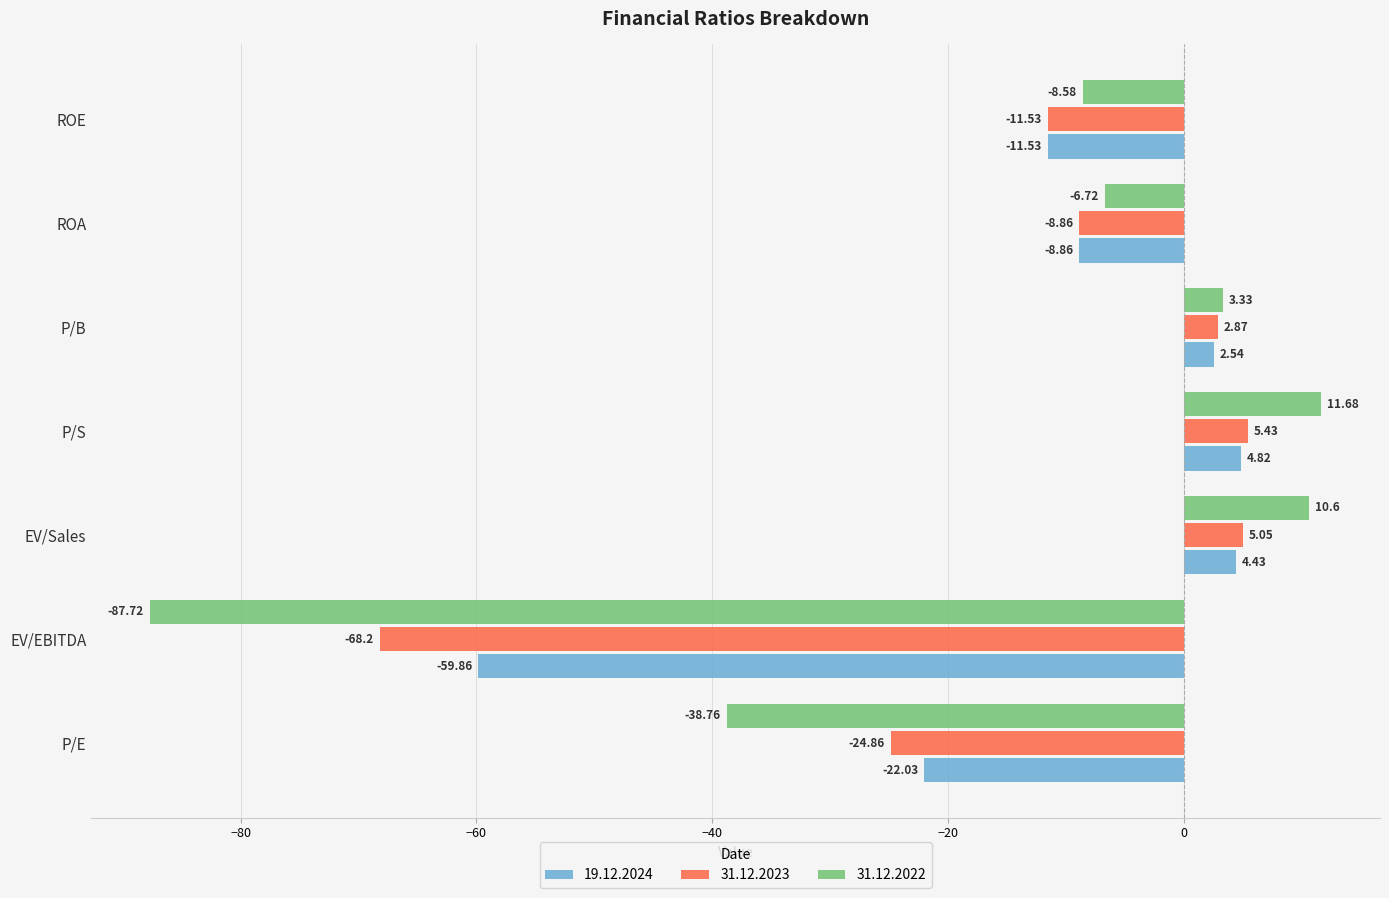

Which category has the lowest value in the 31.12.2023 series?

EV/EBITDA